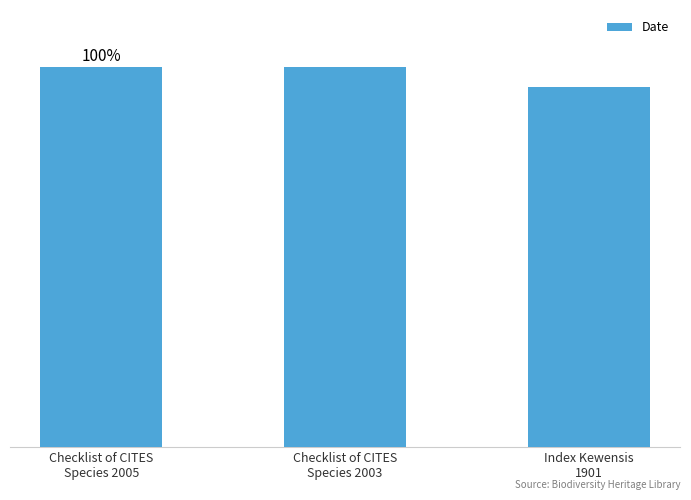

What is the ratio of the value at Checklist of CITES
Species 2005 to the value at Checklist of CITES
Species 2003?

1.0